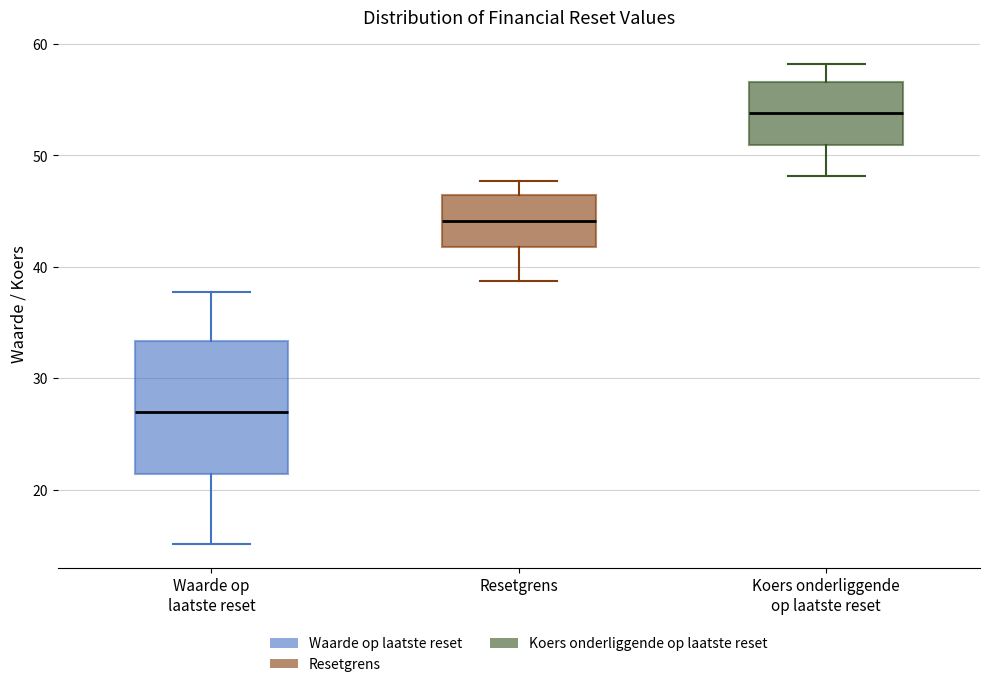

Reading left to right, read every box against the y-axis: the position of its median line, the range the box covers, and the ends of its whiskers. The values are not printed on the chart, so give them approximately, as read against the axis.

Waarde op laatste reset: median 27, box 21 to 33, whiskers 15 to 38
Resetgrens: median 44, box 42 to 46, whiskers 39 to 48
Koers onderliggende op laatste reset: median 54, box 51 to 57, whiskers 48 to 58